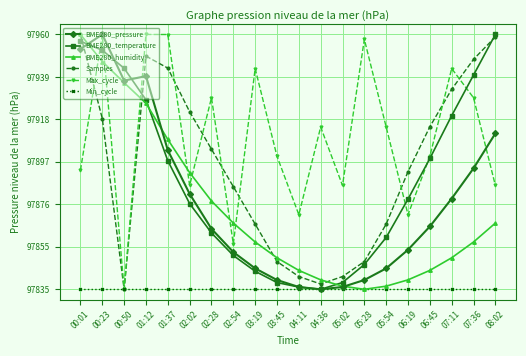

What is the spread (max minus min) of values at 02:54?

50.4